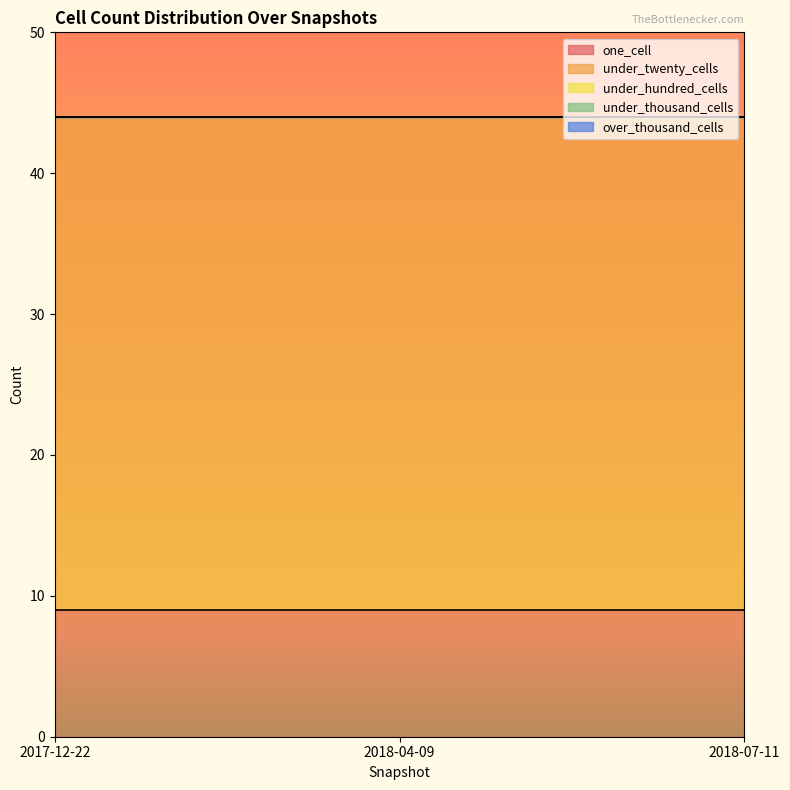

Is it true that under_thousand_cells equals 0 at 2017-12-22?

True